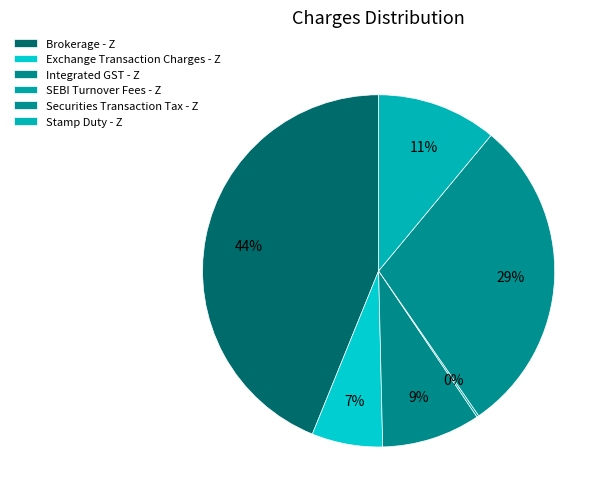

What is the ratio of the value at Securities Transaction Tax - Z to the value at Integrated GST - Z?

3.2